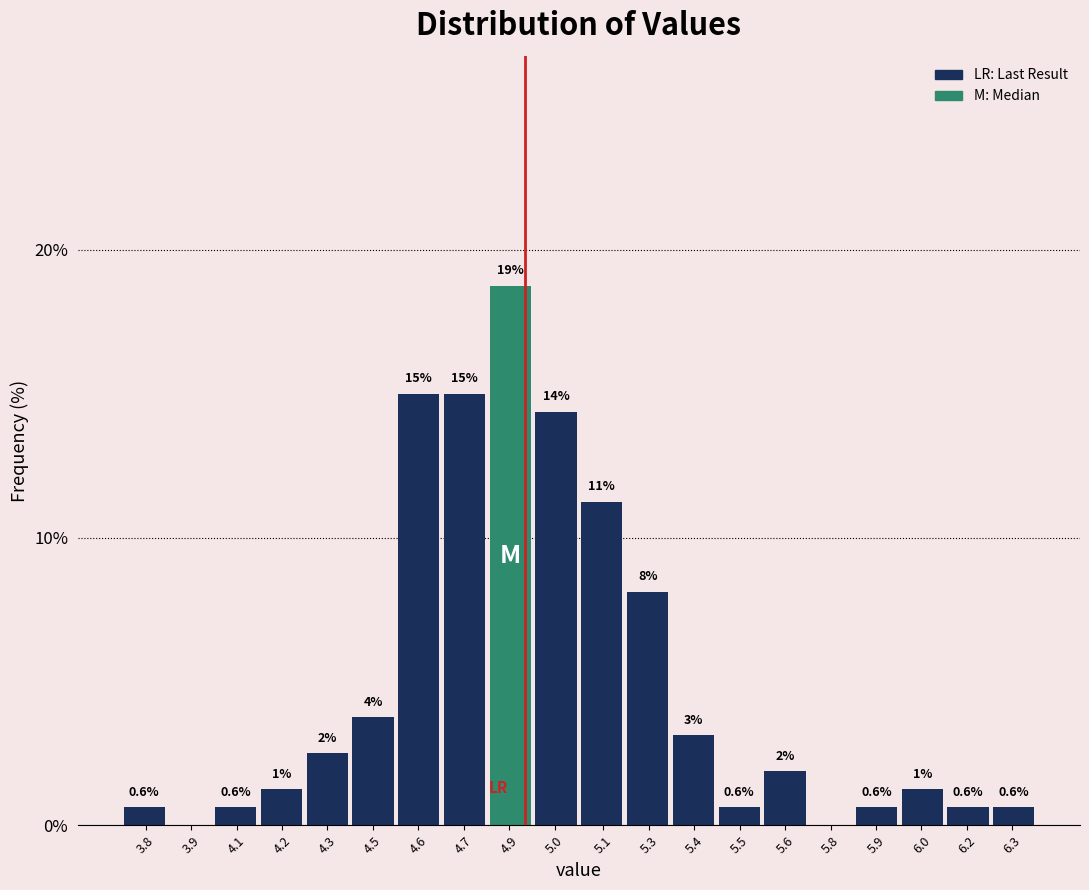

Are the bars horizontal?

No